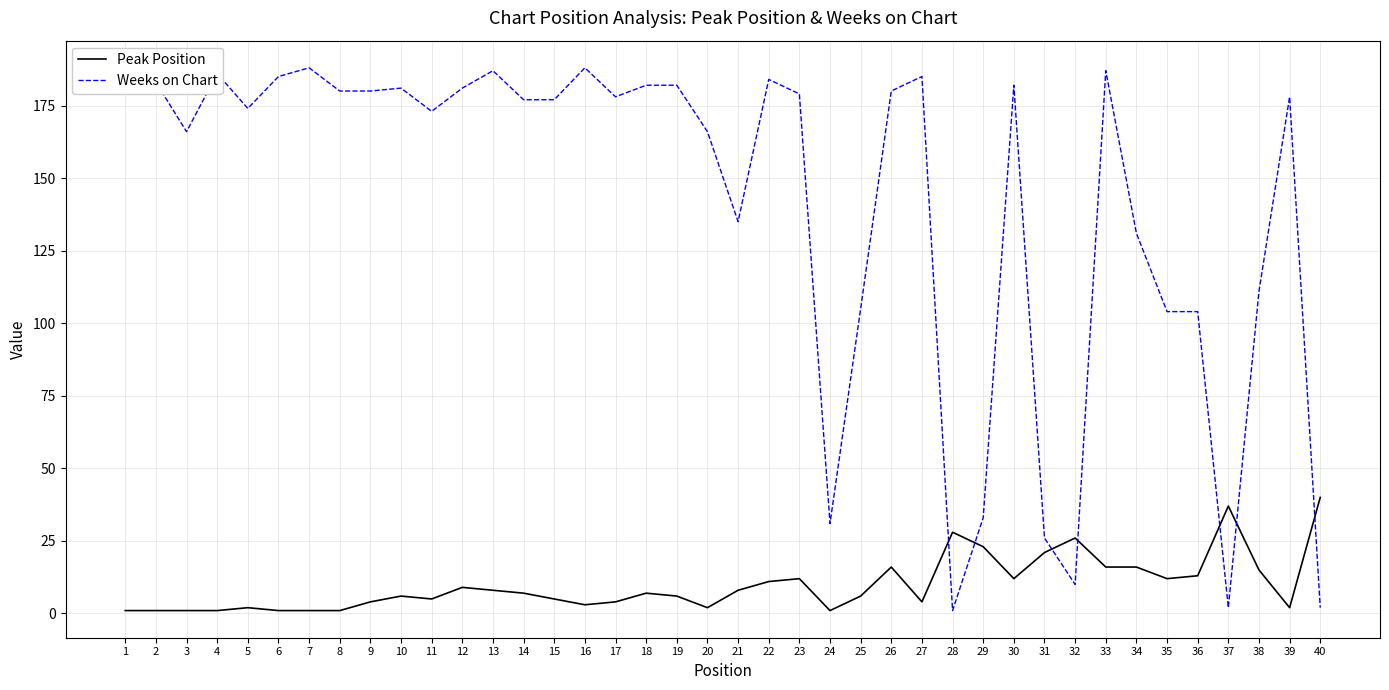

Reading right to left, list all the values displayed in this chart.

Peak Position: 40	2	15	37	13	12	16	16	26	21	12	23	28	4	16	6	1	12	11	8	2	6	7	4	3	5	7	8	9	5	6	4	1	1	1	2	1	1	1	1
Weeks on Chart: 2	178	111	2	104	104	131	187	10	26	182	33	1	185	180	105	31	179	184	135	166	182	182	178	188	177	177	187	181	173	181	180	180	188	185	174	186	166	183	188